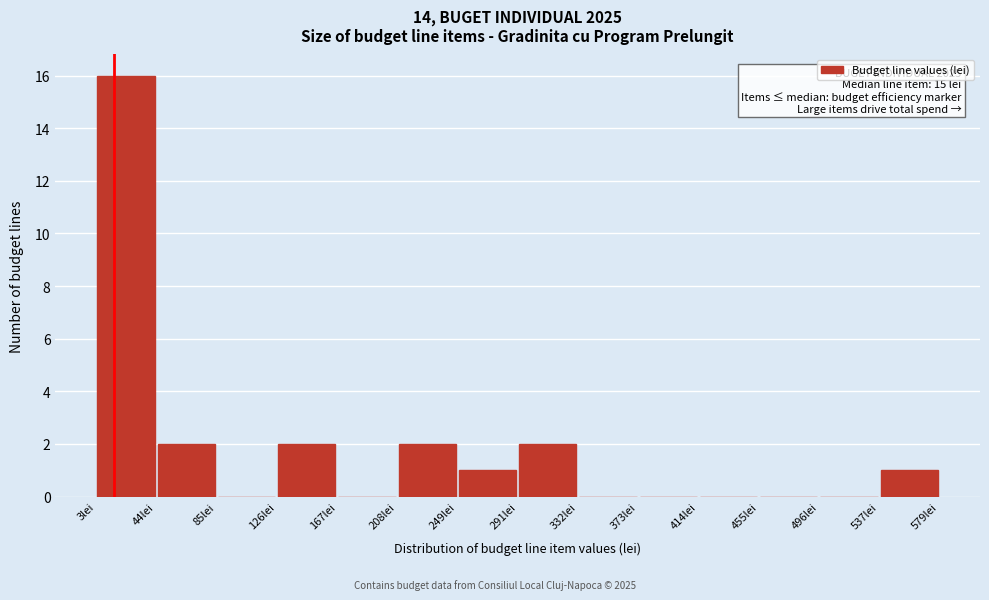

Which range on the x-axis has the tallest bar?

5 to 45